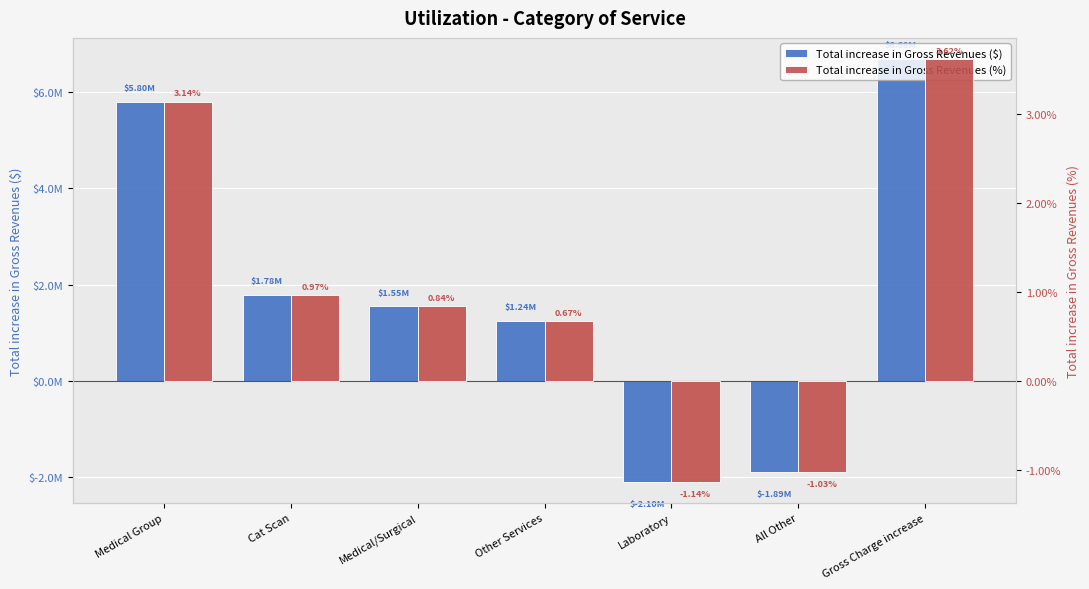

Which series has the widest spread of values?

Total increase in Gross Revenues ($)